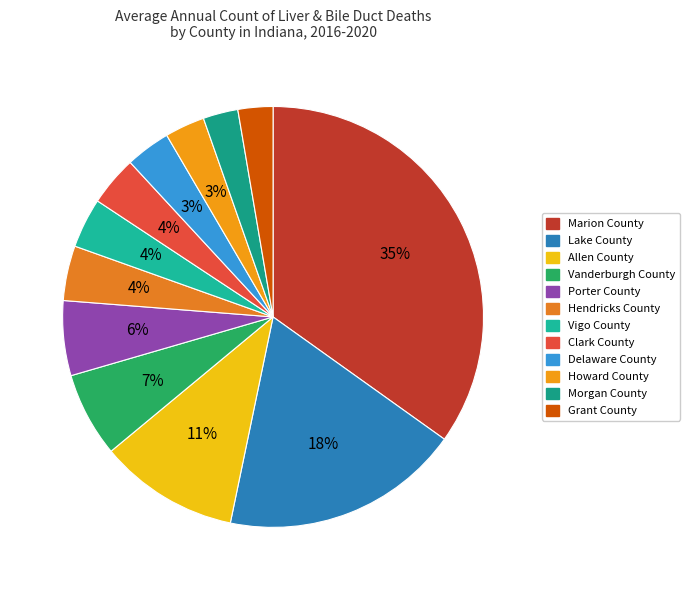

Rank the categories by value from highest to lowest.

Marion County, Lake County, Allen County, Vanderburgh County, Porter County, Hendricks County, Vigo County, Clark County, Delaware County, Howard County, Morgan County, Grant County